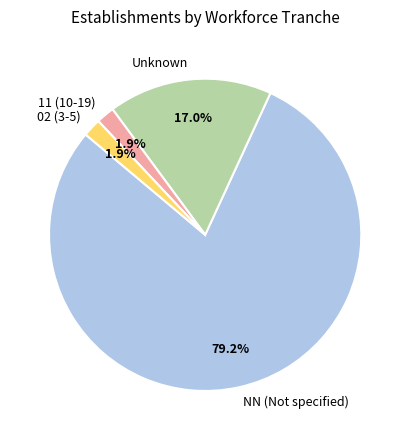

What percentage is NOT represented by Unknown?

83.0%